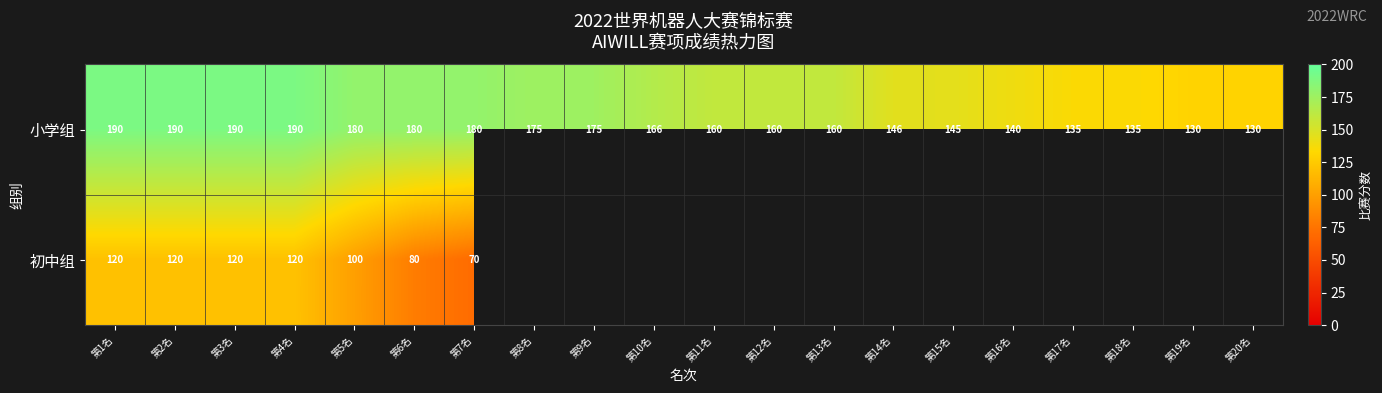

At which category is the sum across all series the highest?

第1名